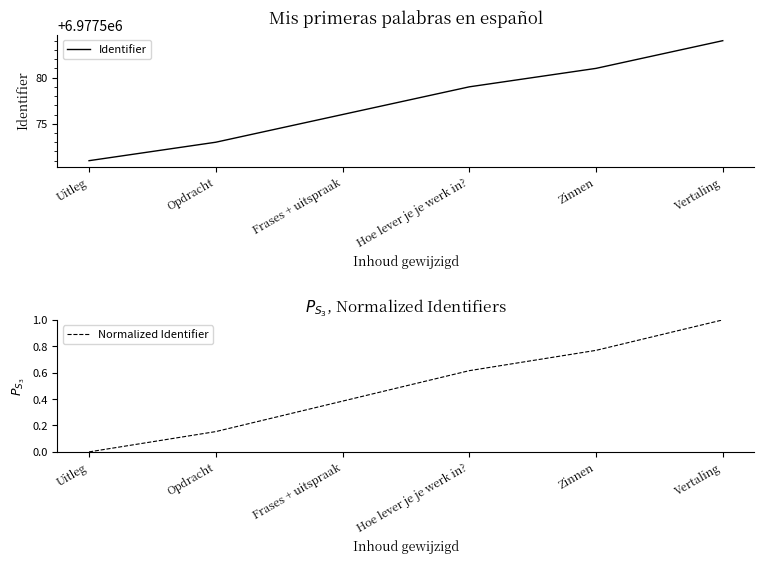

The Identifier series shows 6977581.0 at Zinnen. True or false?

True